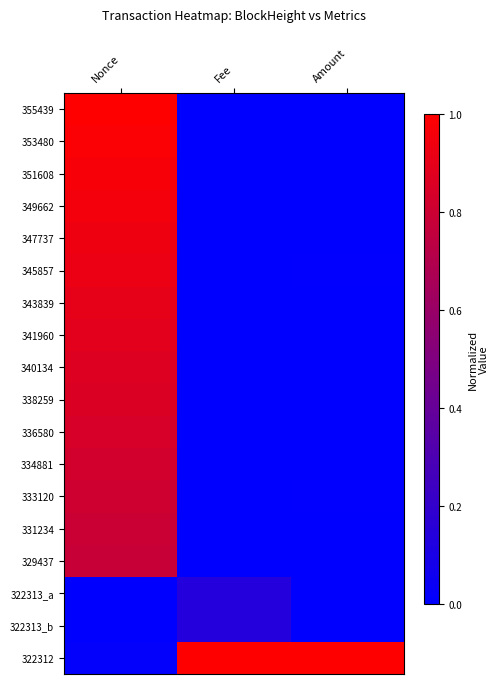

Reading left to right, transcribe all the data shown in this chart.

355439: Nonce=1.0	Fee=0.0	Amount=0.0
353480: Nonce=1.0	Fee=0.0	Amount=0.0
351608: Nonce=1.0	Fee=0.0	Amount=0.0
349662: Nonce=1.0	Fee=0.0	Amount=0.0
347737: Nonce=0.9	Fee=0.0	Amount=0.0
345857: Nonce=0.9	Fee=0.0	Amount=0.0
343839: Nonce=0.9	Fee=0.0	Amount=0.0
341960: Nonce=0.9	Fee=0.0	Amount=0.0
340134: Nonce=0.9	Fee=0.0	Amount=0.0
338259: Nonce=0.9	Fee=0.0	Amount=0.0
336580: Nonce=0.8	Fee=0.0	Amount=0.0
334881: Nonce=0.8	Fee=0.0	Amount=0.0
333120: Nonce=0.8	Fee=0.0	Amount=0.0
331234: Nonce=0.8	Fee=0.0	Amount=0.0
329437: Nonce=0.8	Fee=0.0	Amount=0.0
322313_a: Nonce=0.0	Fee=0.1	Amount=0.0
322313_b: Nonce=0.0	Fee=0.1	Amount=0.0
322312: Nonce=0.0	Fee=1.0	Amount=1.0